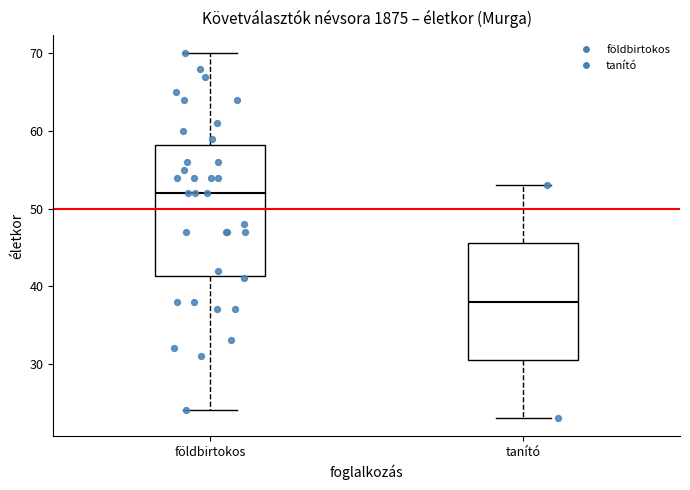

Reading left to right, read every box against the y-axis: the position of its median line, the range the box covers, and the ends of its whiskers. The values are not printed on the chart, so give them approximately, as read against the axis.

földbirtokos: median 52, box 41 to 58, whiskers 24 to 70
tanító: median 38, box 31 to 46, whiskers 23 to 53